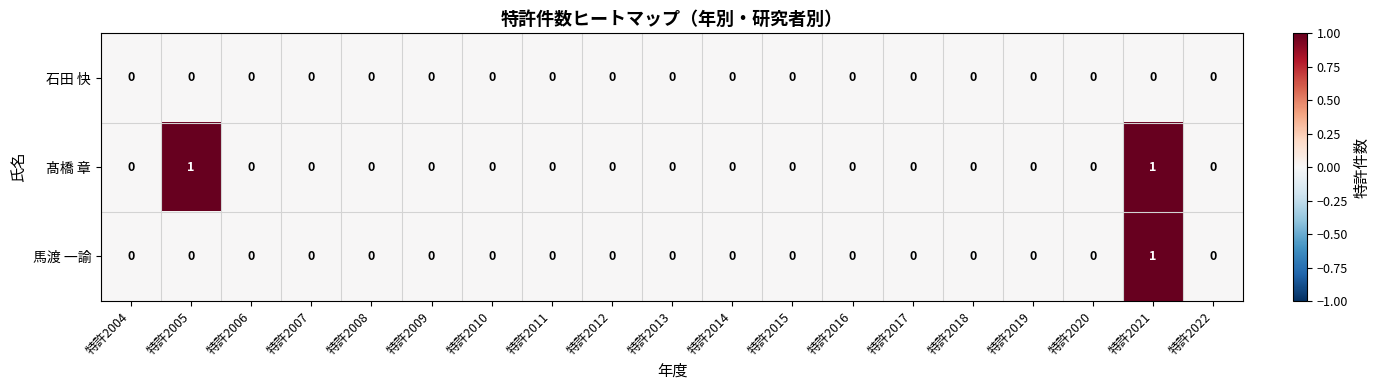

Is it true that 髙橋 章 equals -1 at 特許2020?

False